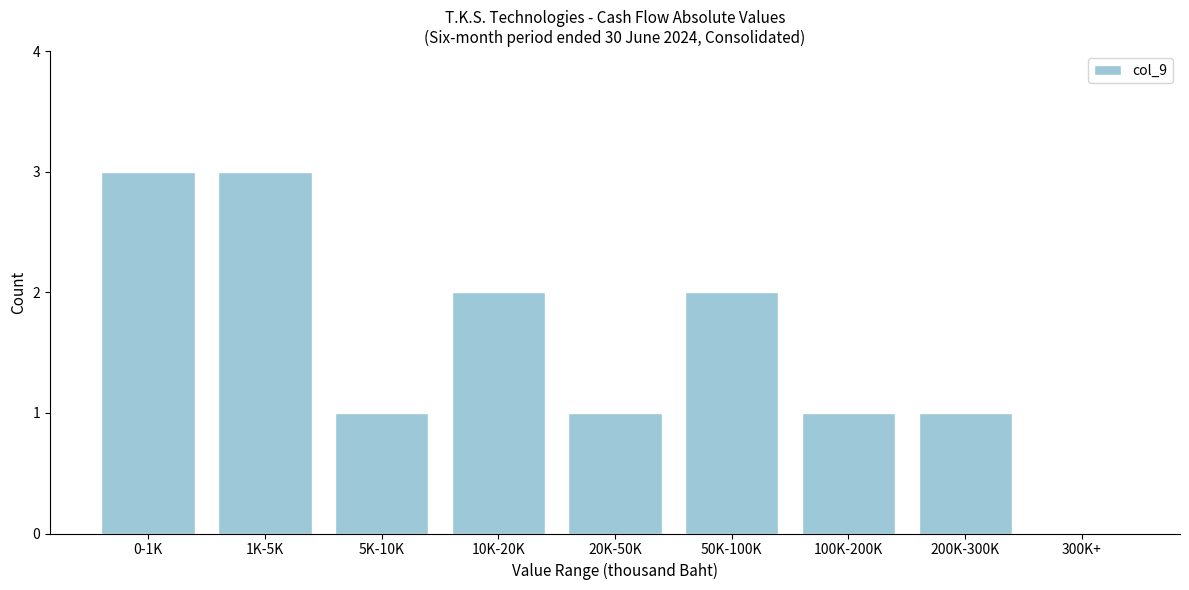

Reading left to right, transcribe all the data shown in this chart.

0-1K=3	1K-5K=3	5K-10K=1	10K-20K=2	20K-50K=1	50K-100K=2	100K-200K=1	200K-300K=1	300K+=0